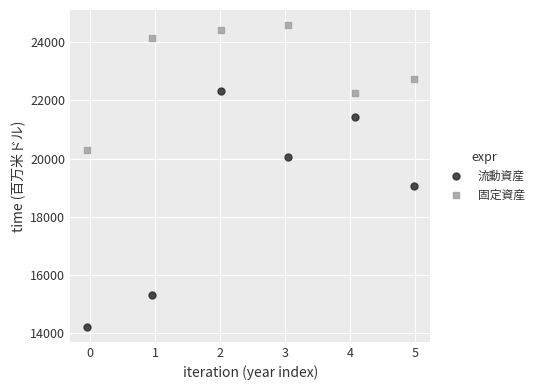

Which series contains the lowest Y value?

流動資産